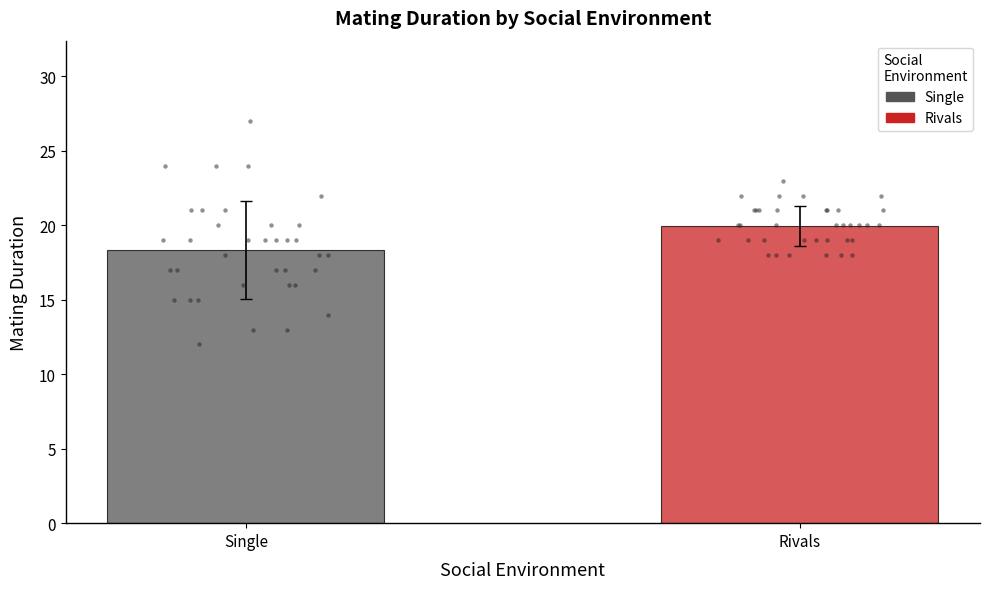

At how many categories does at least one series exceed 26?

1